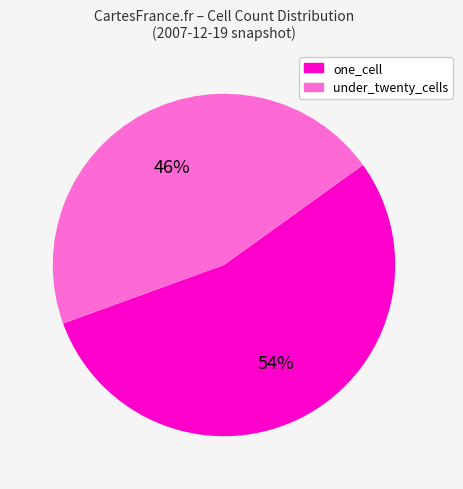

To the nearest percent, what is the average slice percentage?

50%